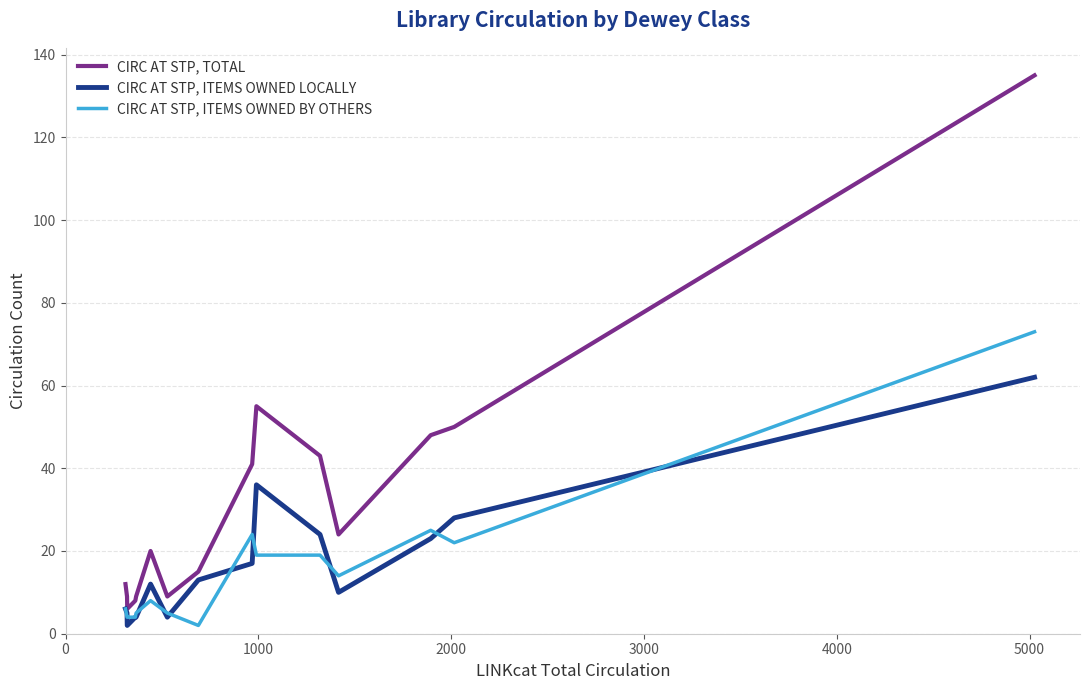

List the series in order of their peak value, highest first.

CIRC AT STP, TOTAL, CIRC AT STP, ITEMS OWNED BY OTHERS, CIRC AT STP, ITEMS OWNED LOCALLY